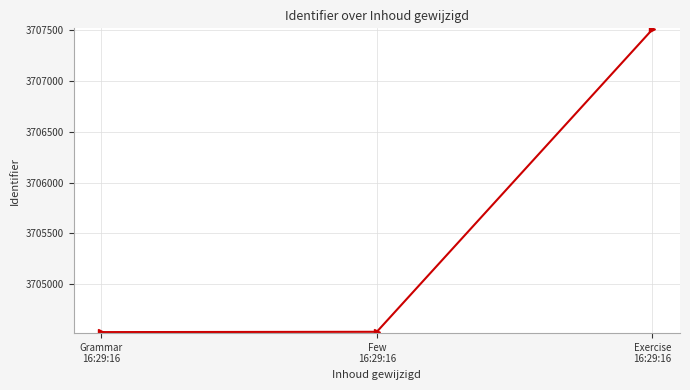

What is the value of the 1st point from the left?

3704530